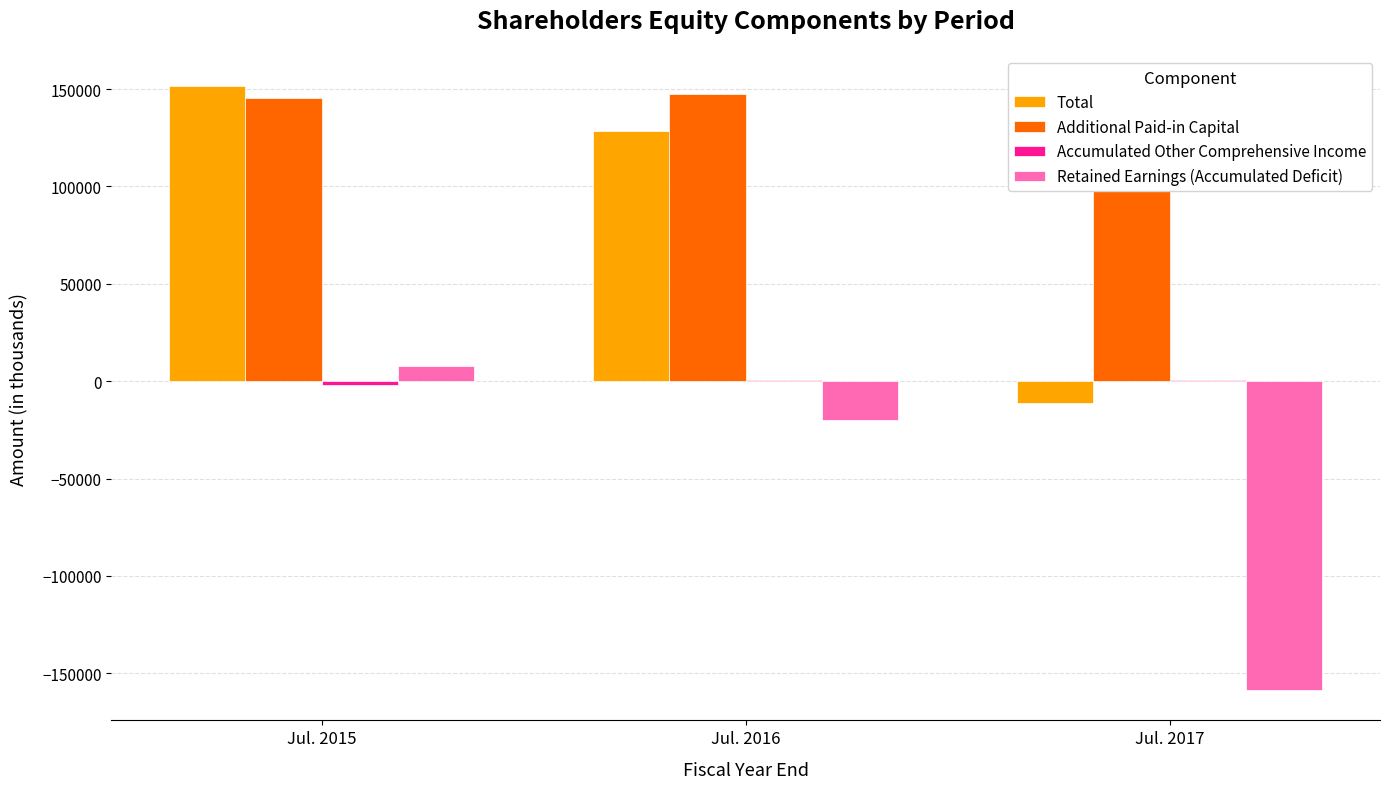

Are the bars horizontal?

No